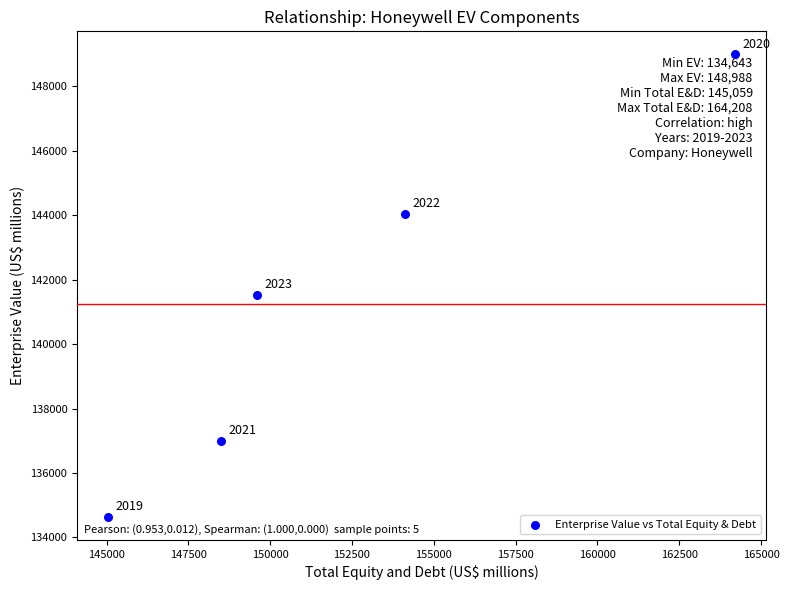

What is the range of X values (max minus min)?

19149